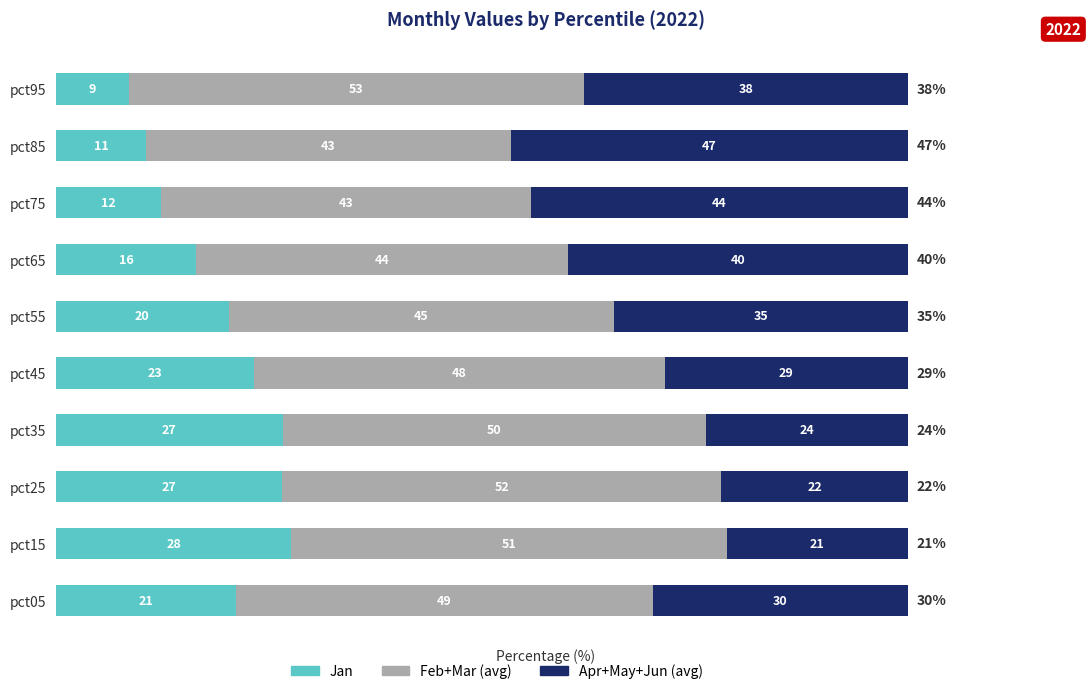

Rank the series by their average value, from lowest to highest.

Jan, Apr+May+Jun (avg), Feb+Mar (avg)